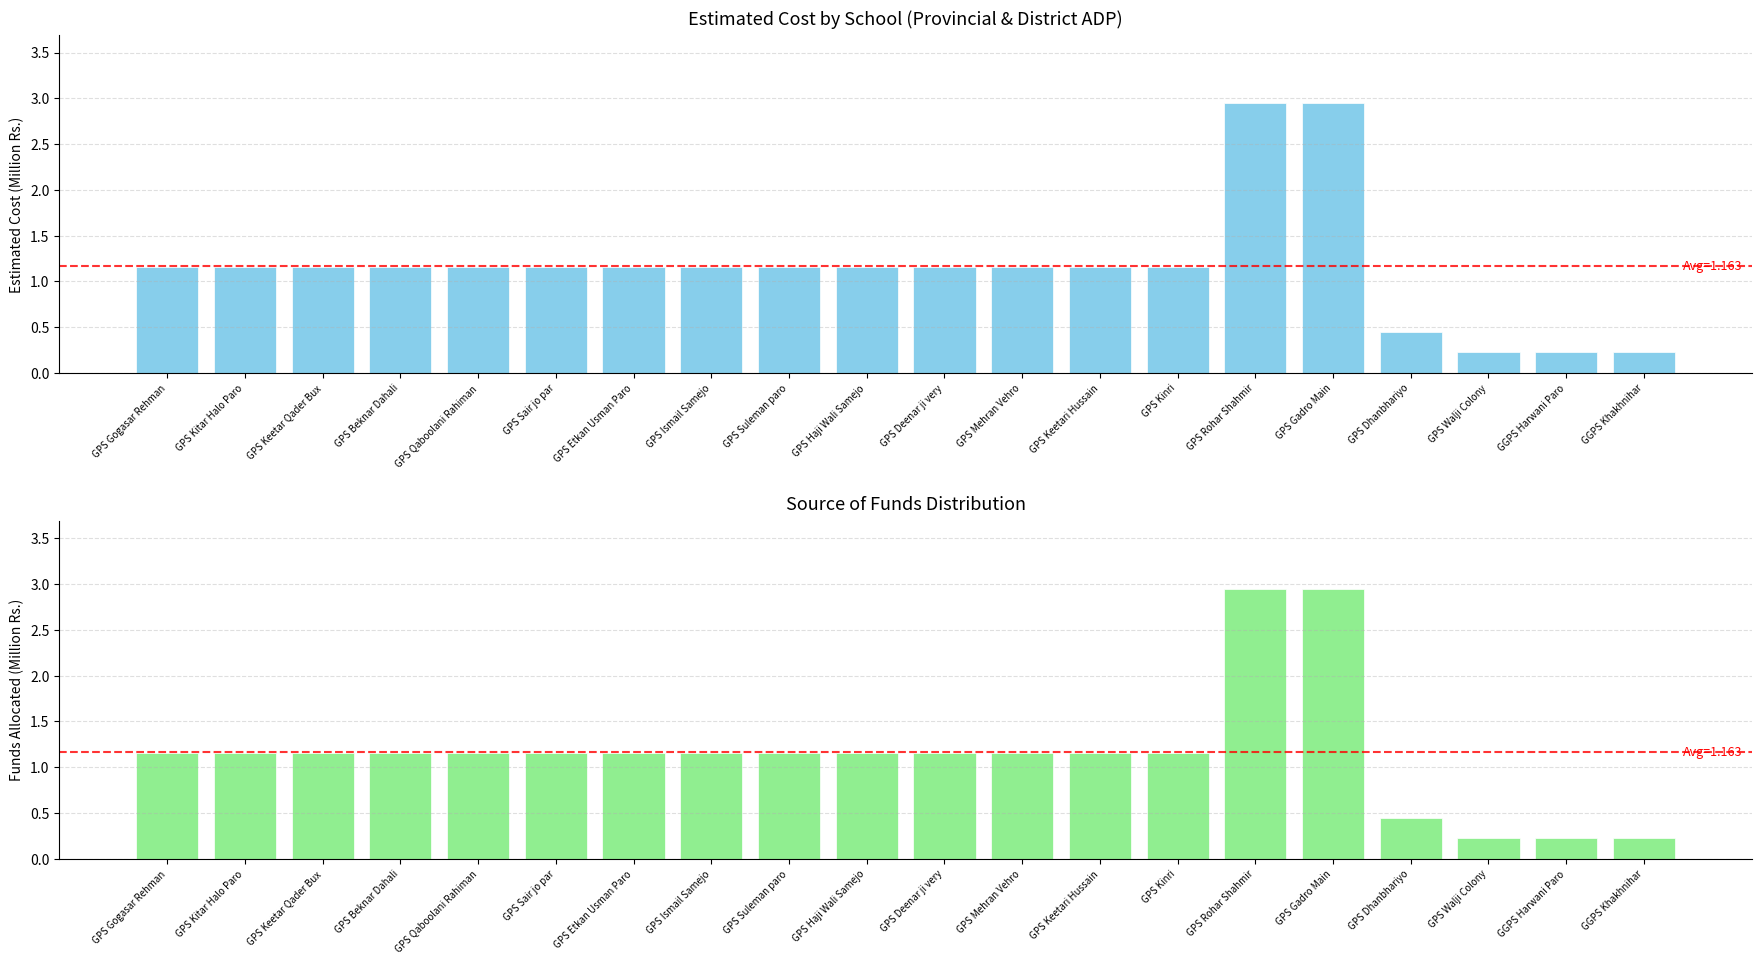

Are the bars horizontal?

No